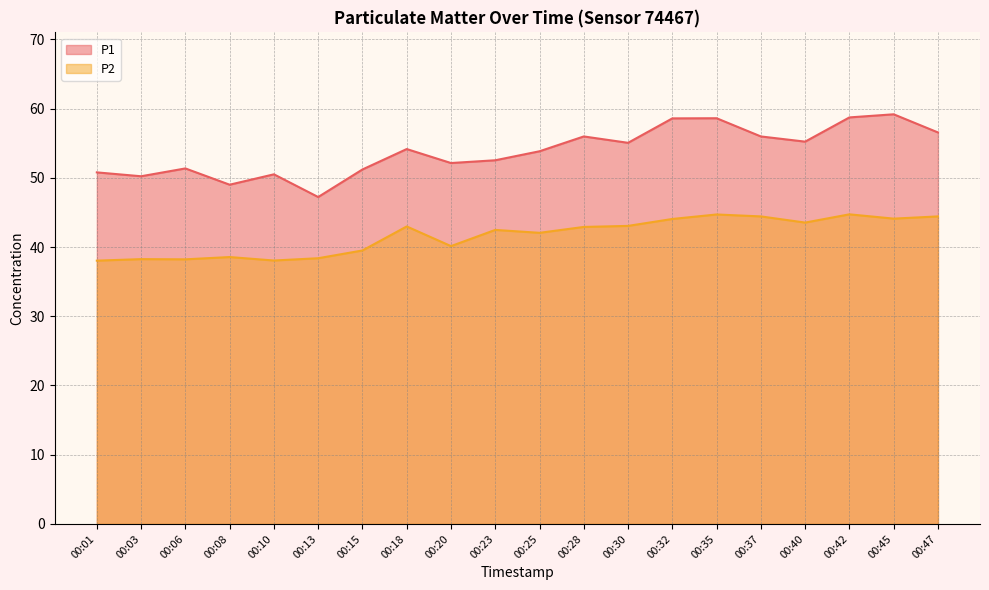

What is the value of the P1 point at the 8th from the left?

54.1